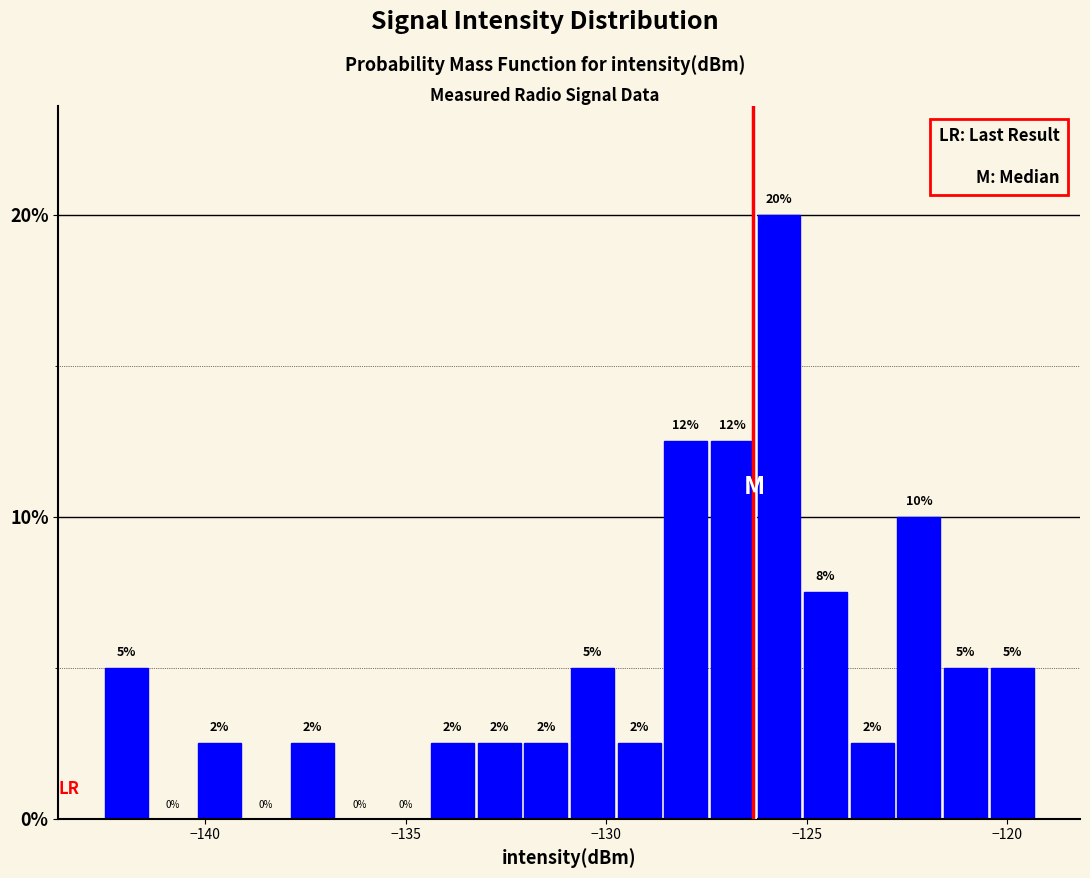

Around what value on the x-axis is the tallest bar? Give the approximate position of its centre, as read against the axis.

-125.5